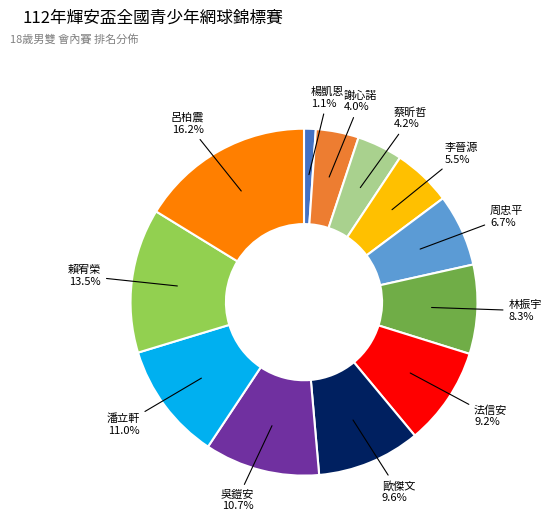

Does any single category account for the majority?

No